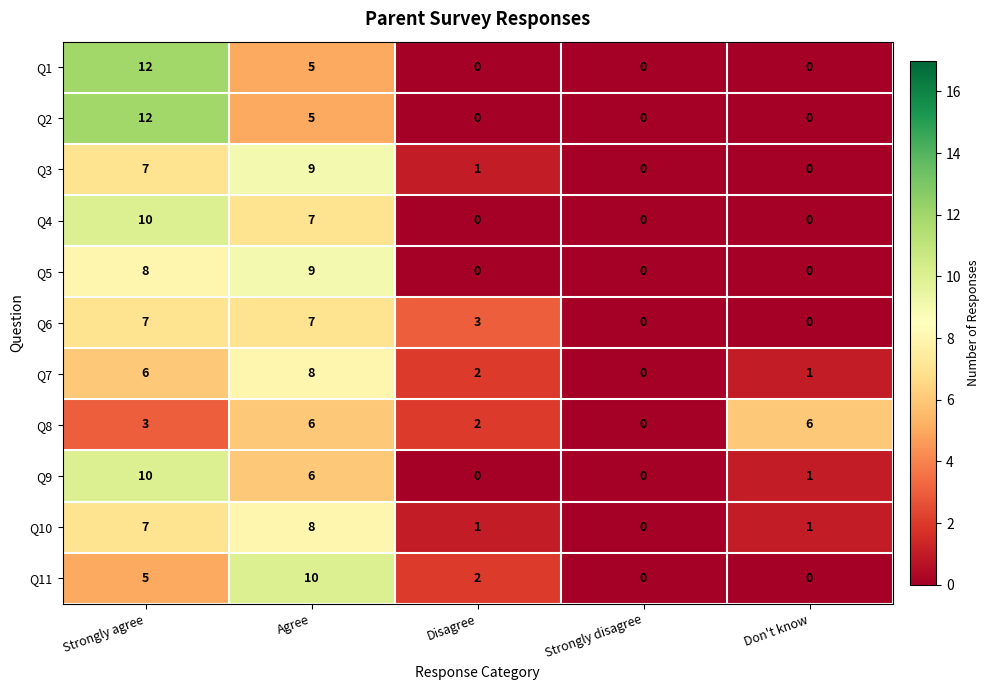

At which category is the sum across all series the highest?

Strongly agree